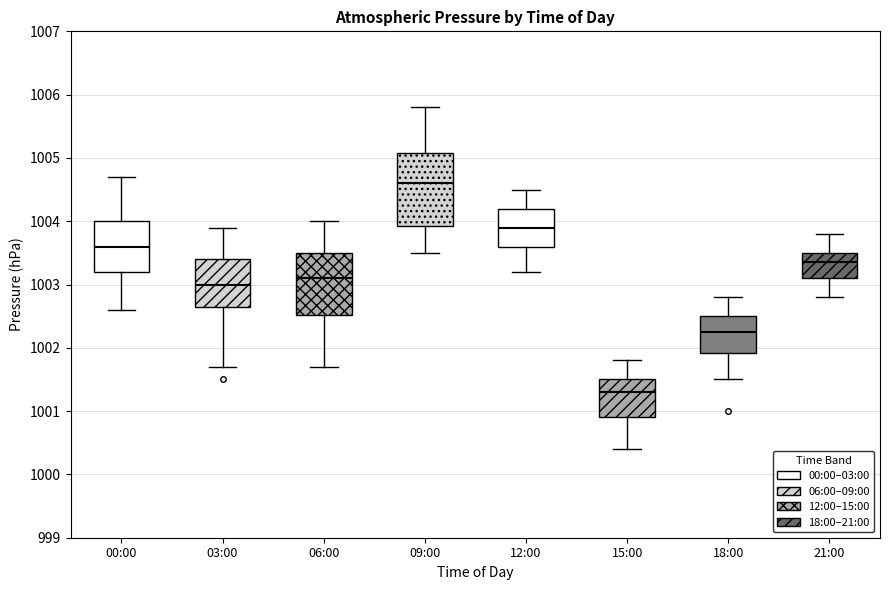

Which box's median line is the lowest?

15:00